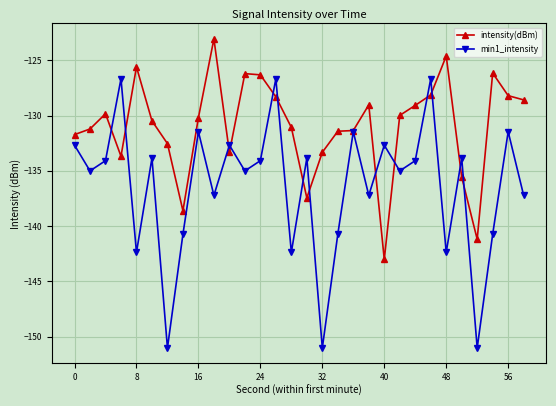

Rank the series by their maximum value, from highest to lowest.

intensity(dBm), min1_intensity